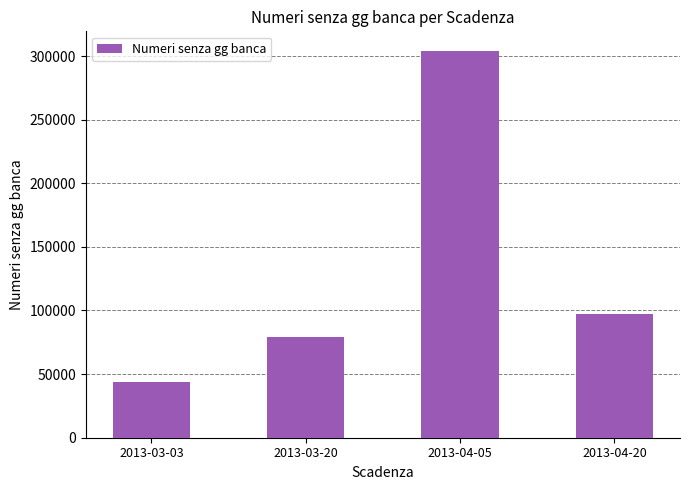

Rank the categories by value from lowest to highest.

2013-03-03, 2013-03-20, 2013-04-20, 2013-04-05